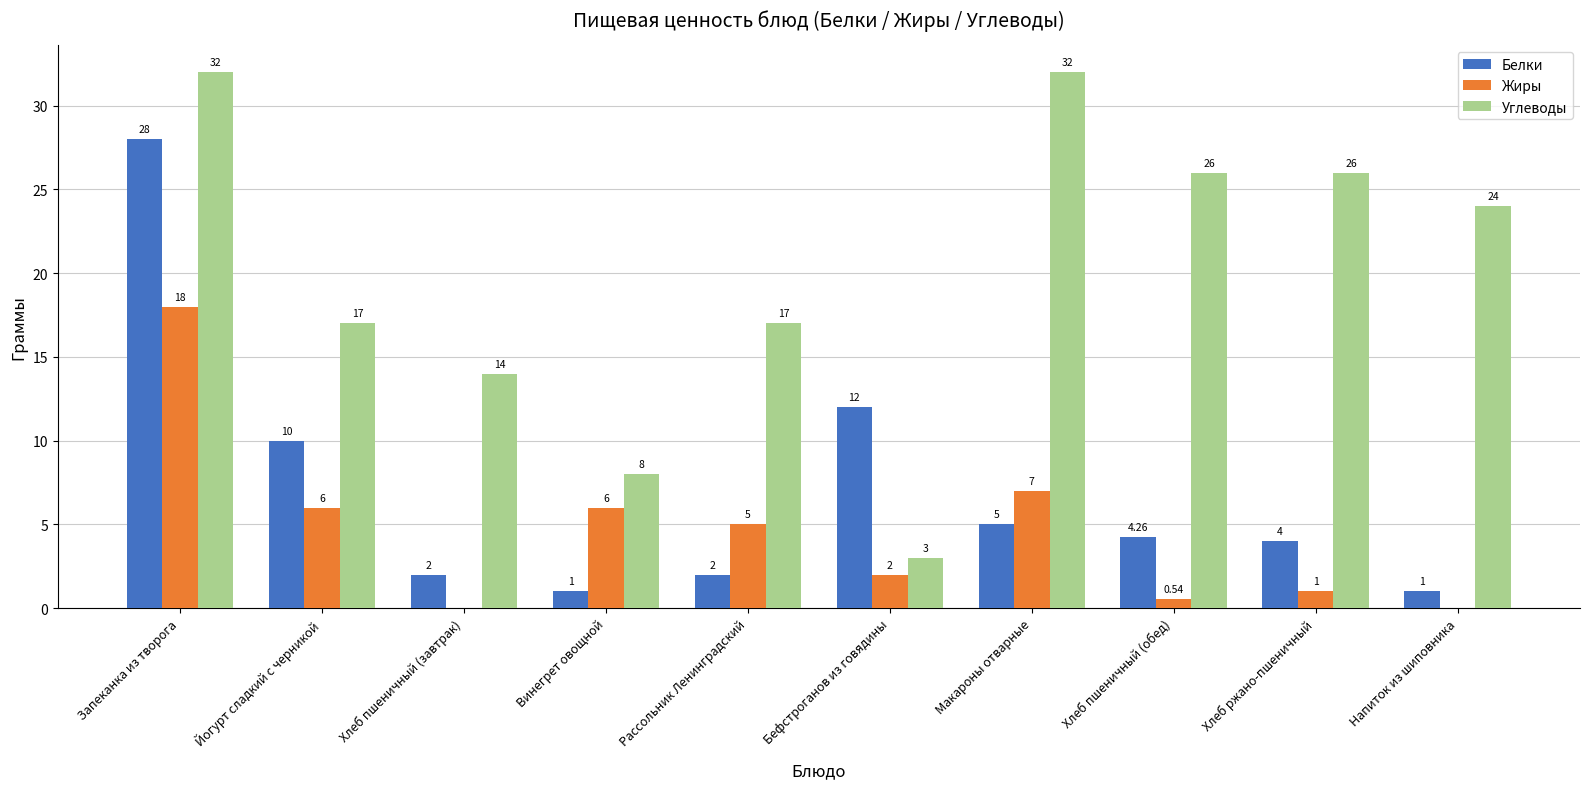

Is it true that Углеводы equals 5.1 at Бефстроганов из говядины?

False